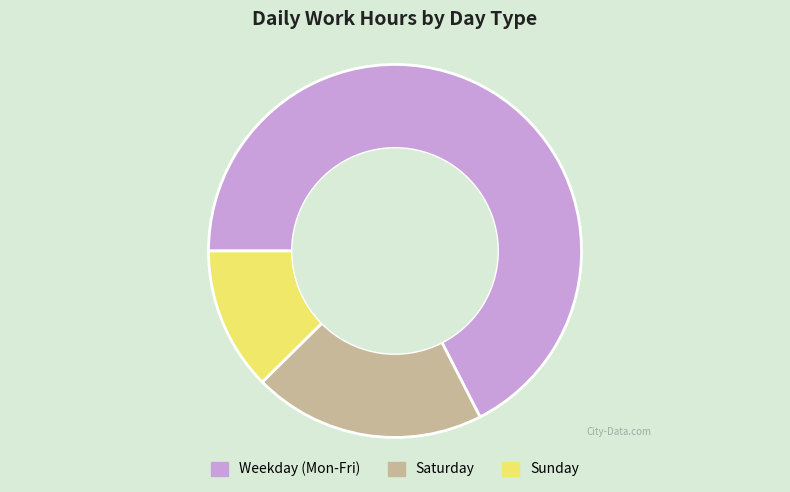

Approximately how many times larger is the value at Weekday (Mon-Fri) compared to Sunday?

5.4